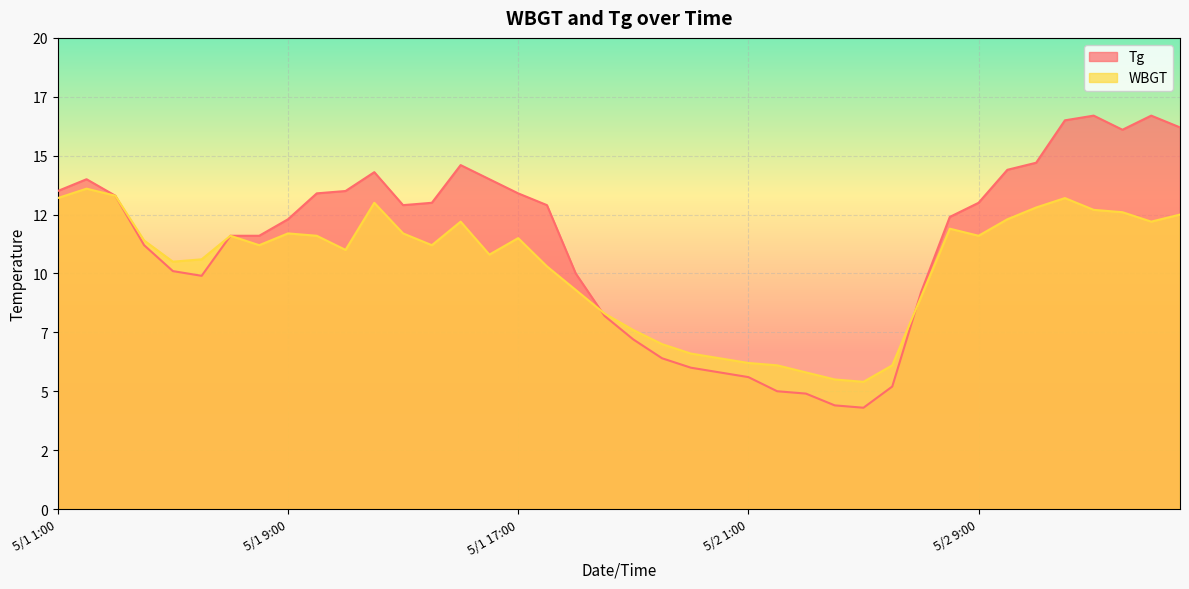

Which series ends up on top after the final intersection of WBGT and Tg?

Tg